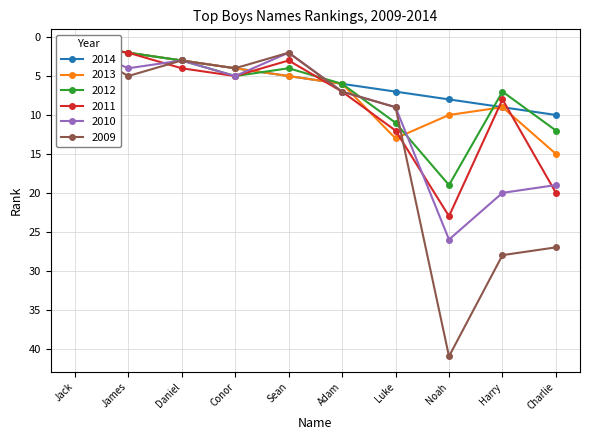

What are all the series names shown in the legend?

2014, 2013, 2012, 2011, 2010, 2009